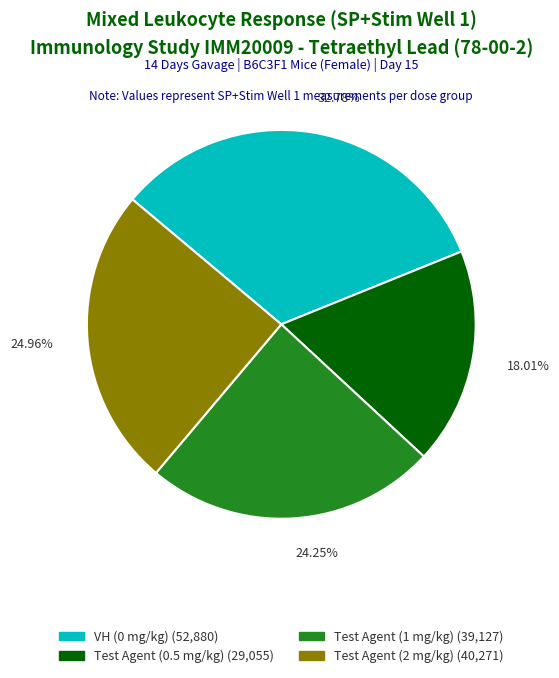

How many segments does this pie chart have?

4